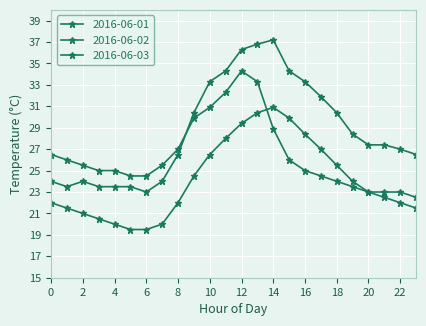

What is the difference between the maximum and second lowest values in the 2016-06-03 series?

11.4